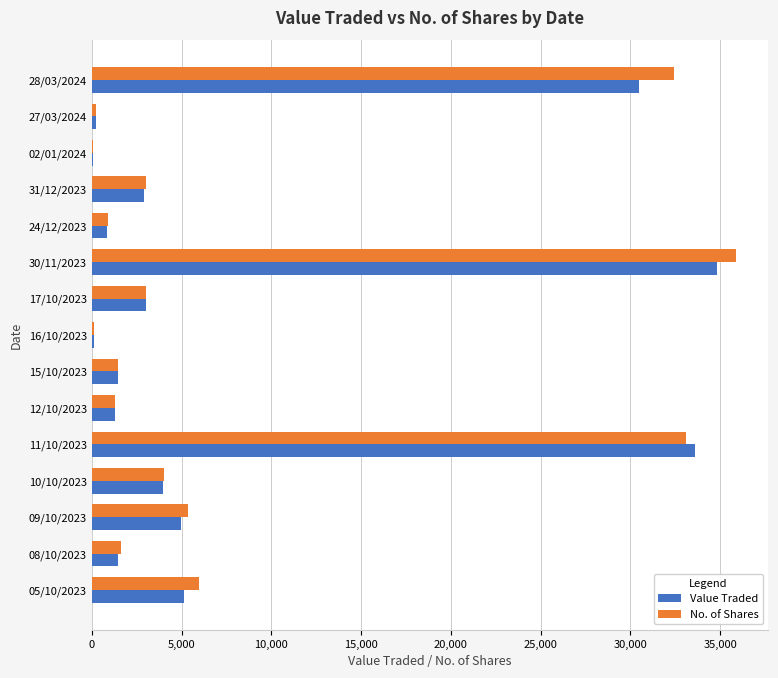

Is the value of No. of Shares at 08/10/2023 greater than the value of Value Traded at 27/03/2024?

Yes